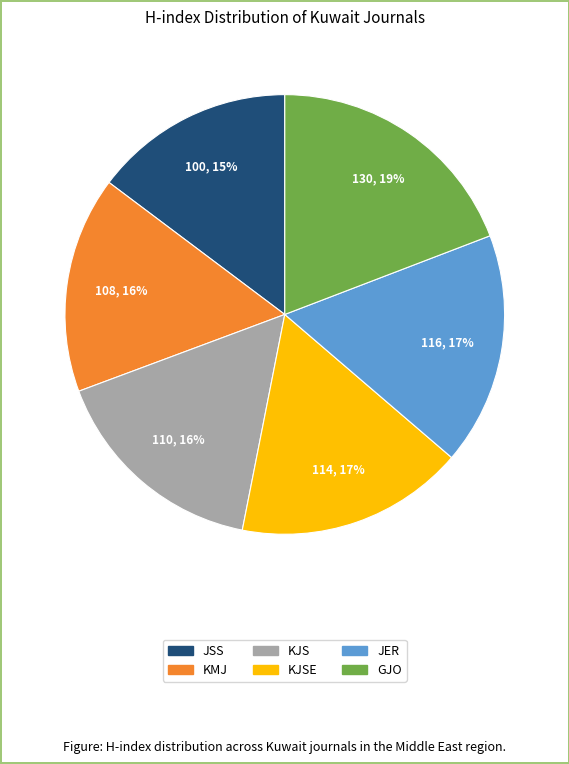

Is there a majority slice in this chart?

No